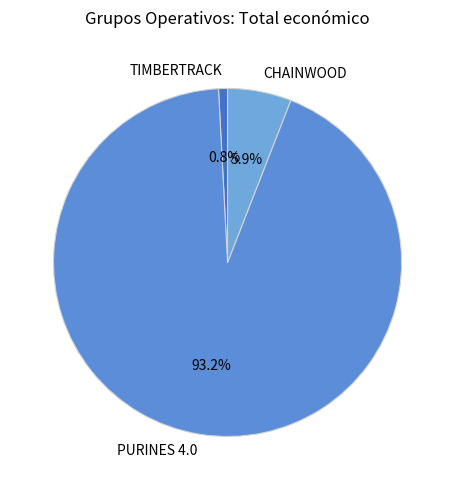

To the nearest percent, what is the average slice percentage?

33%